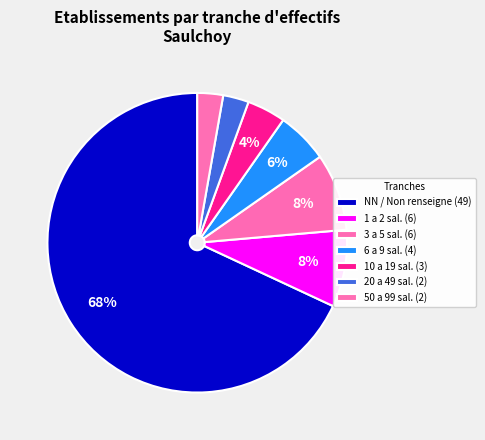

Which category has the biggest portion of the pie?

NN